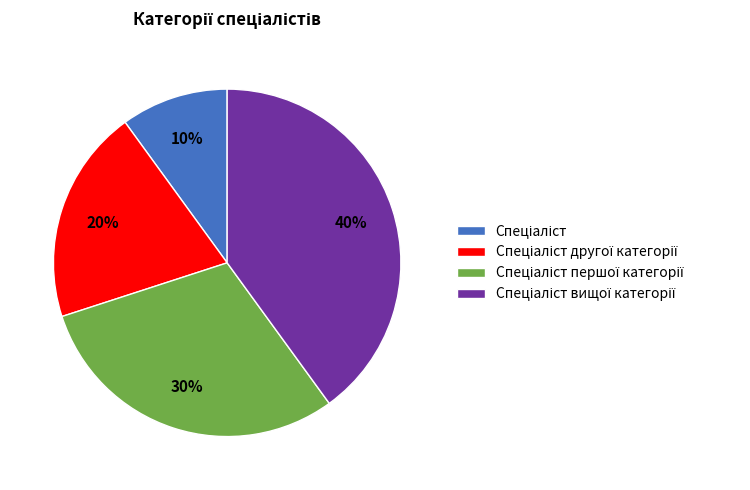

To the nearest percent, what is the average slice percentage?

25%